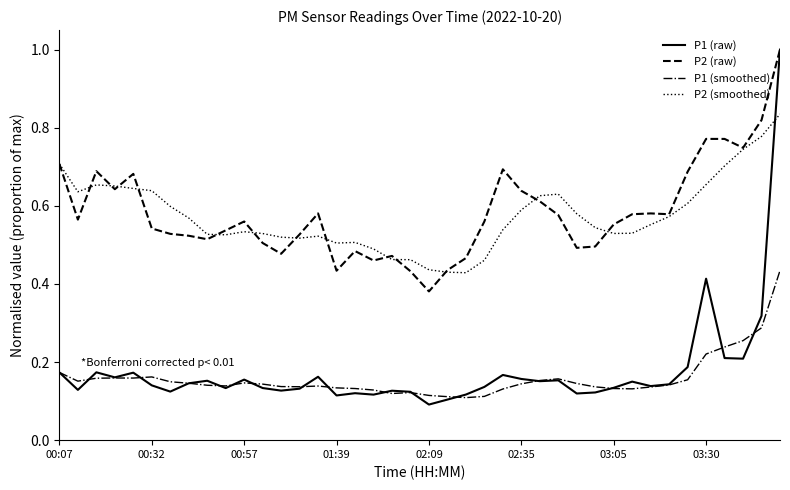

Which series ends up on top after the final intersection of P2 (smoothed) and P1 (raw)?

P1 (raw)